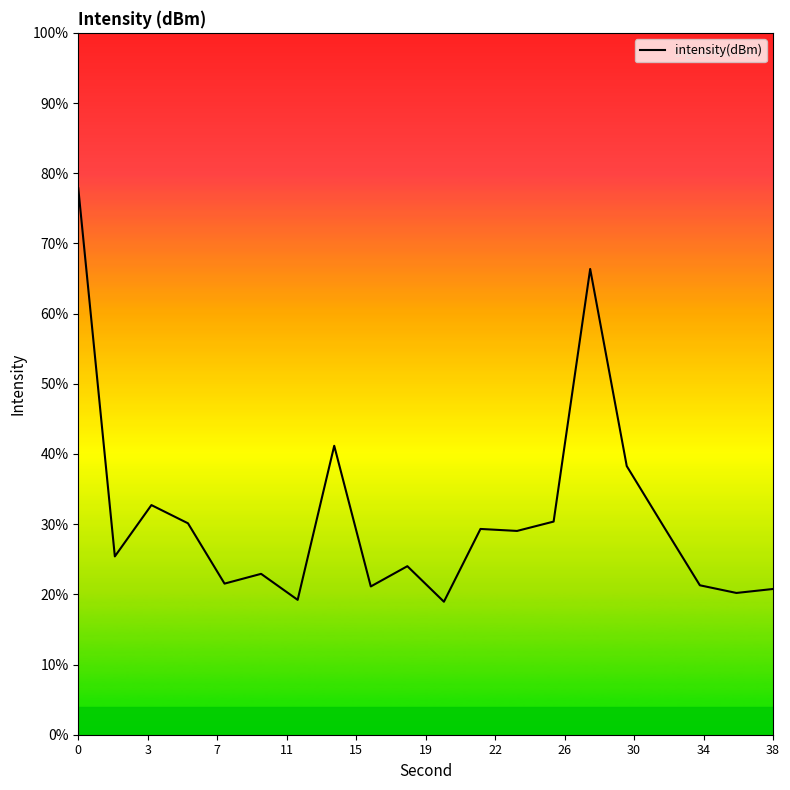

Does the chart have visible grid lines?

No